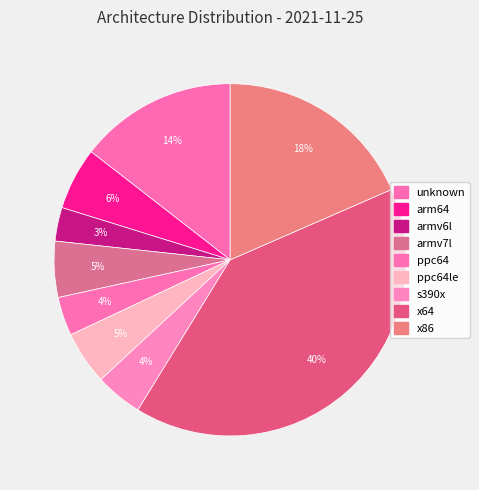

How many slices are in this pie chart?

9